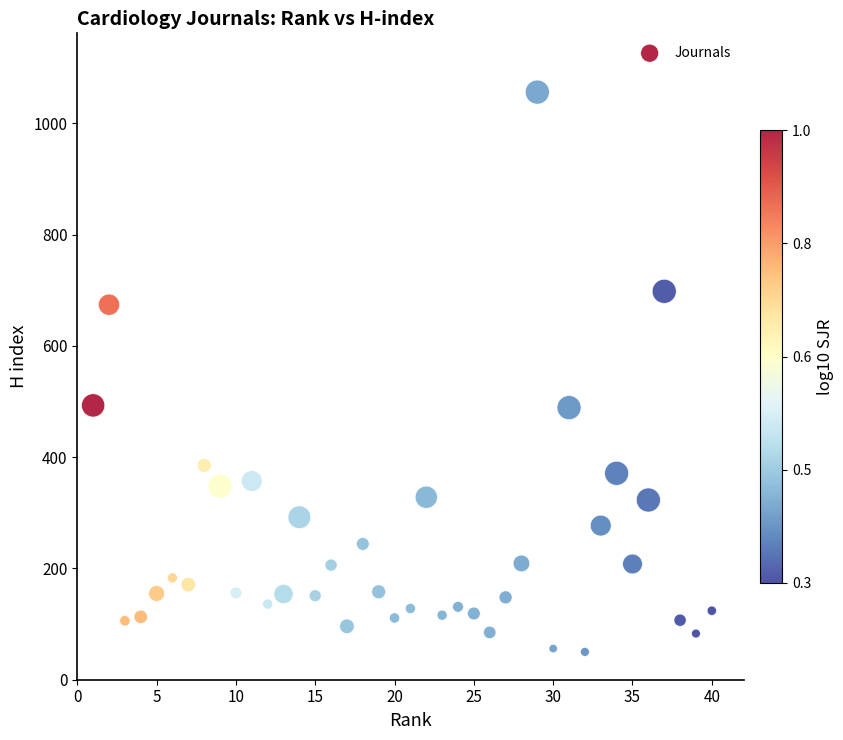

What is the range of Y values (max minus min)?

1006